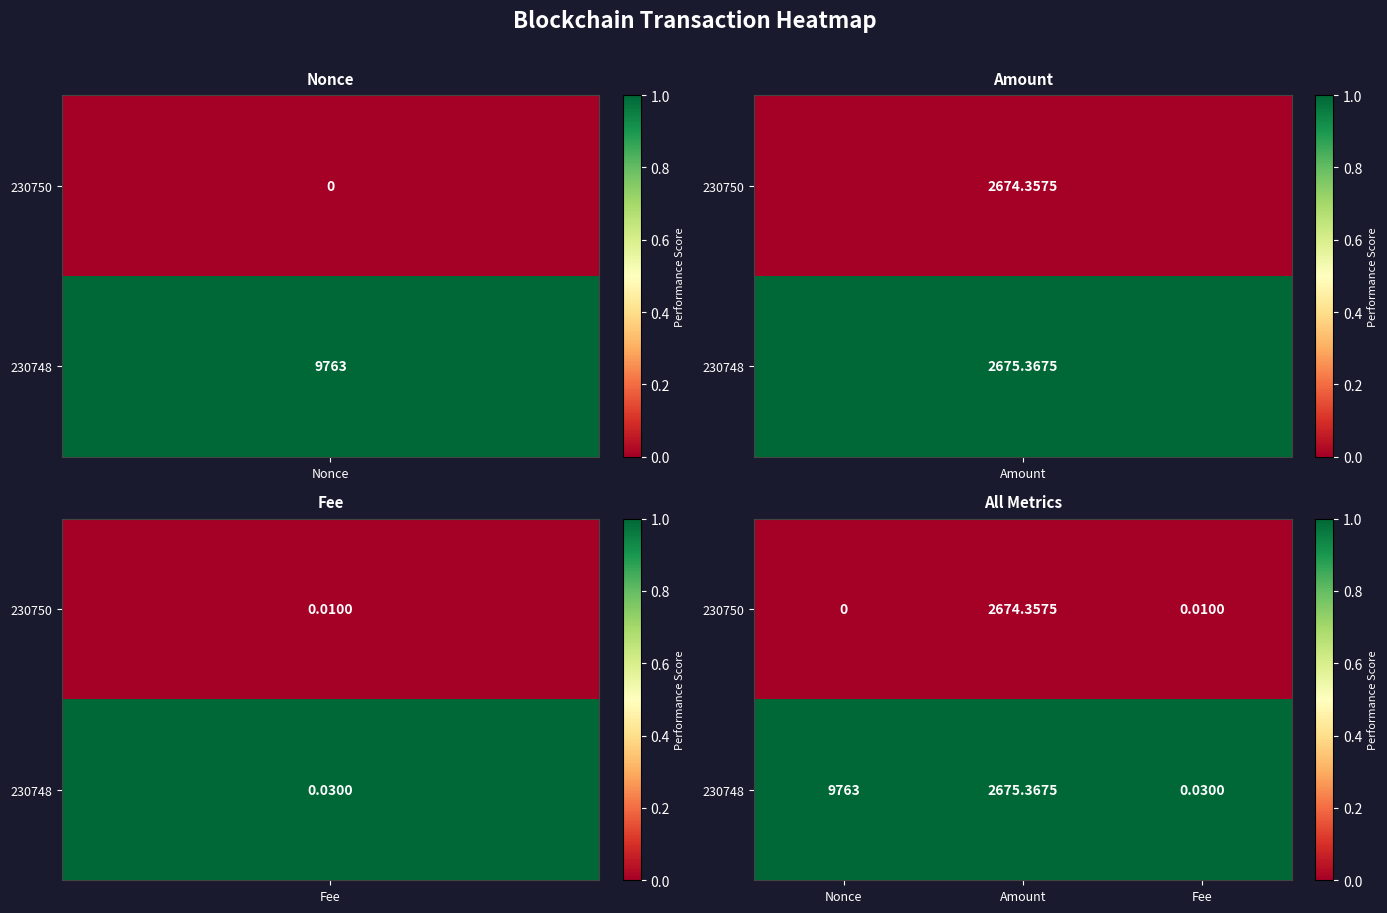

Rank the series by their average value, from highest to lowest.

230748, 230750